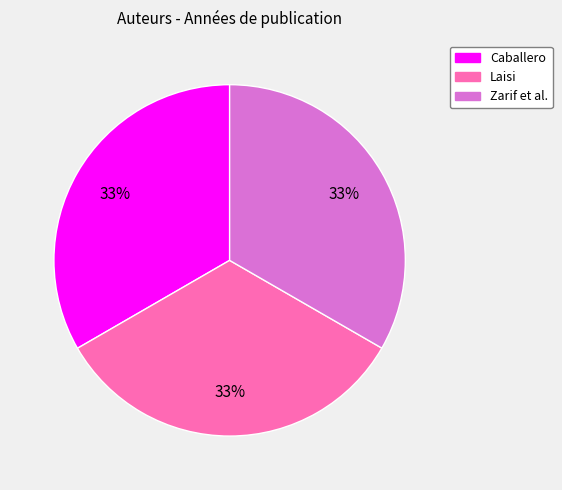

Is it true that Zarif et al. is 45% of the pie?

False